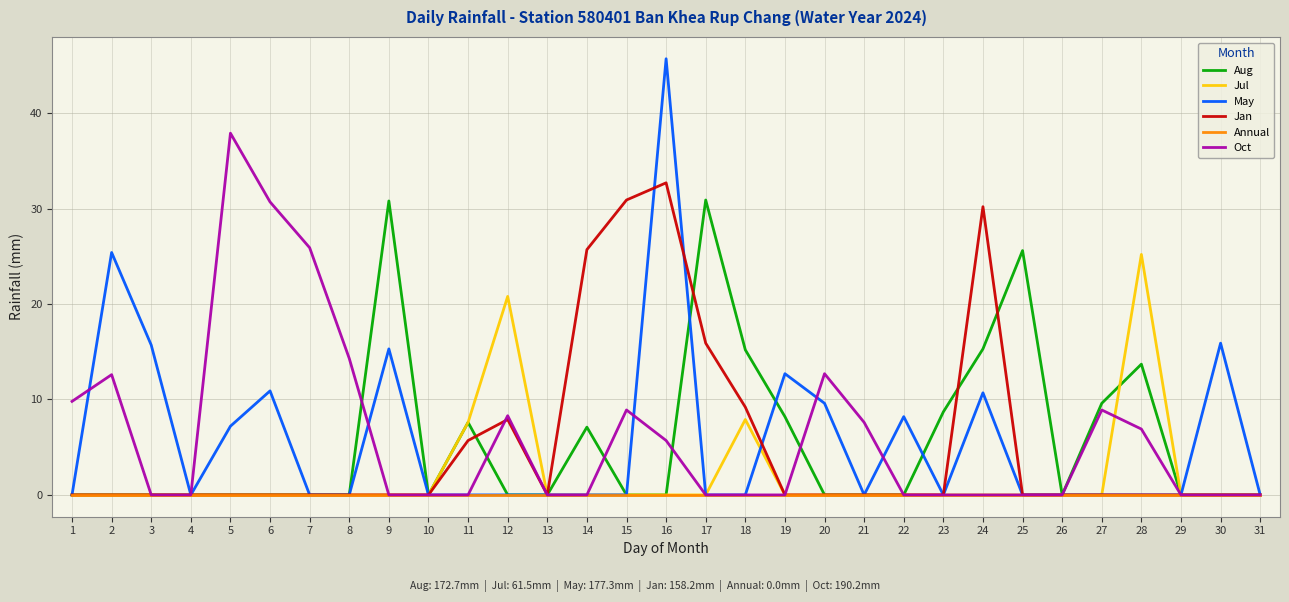

True or false: Jan has a value of 10.4 at 22.

False